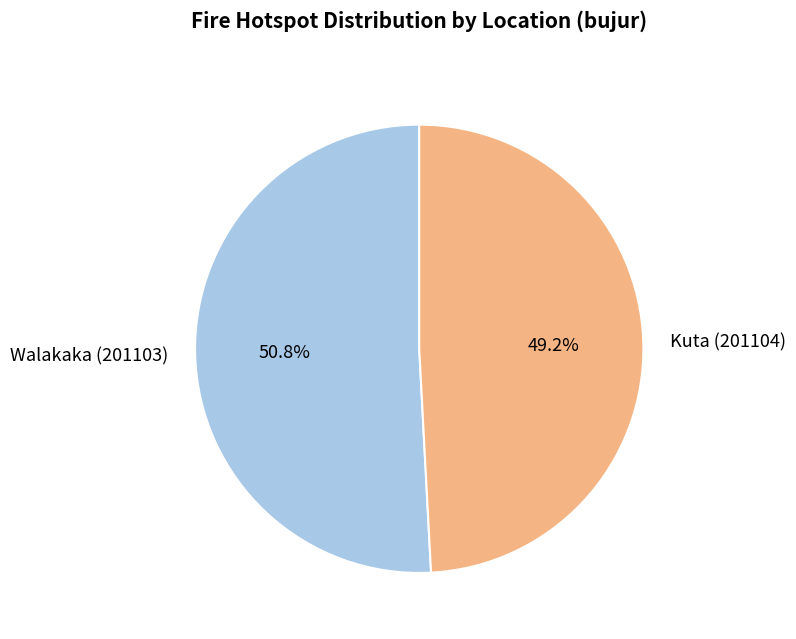

True or false: Kuta (201104) accounts for 49% of the total.

True